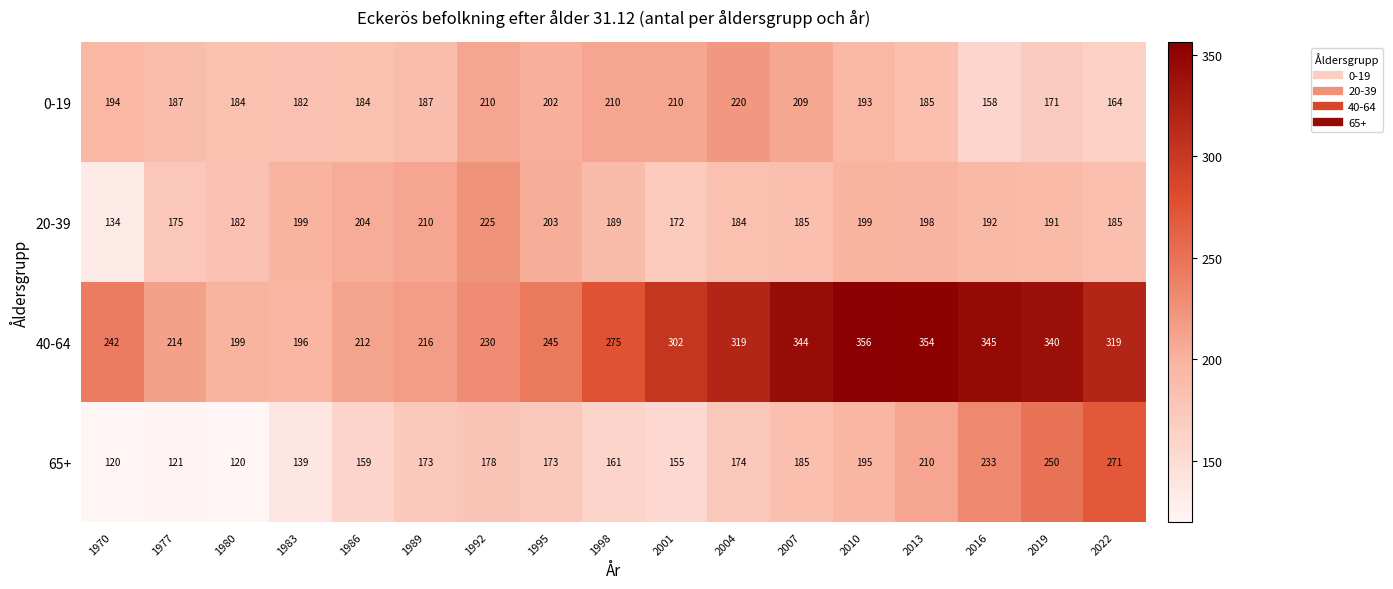

Which series has the widest spread of values?

40-64